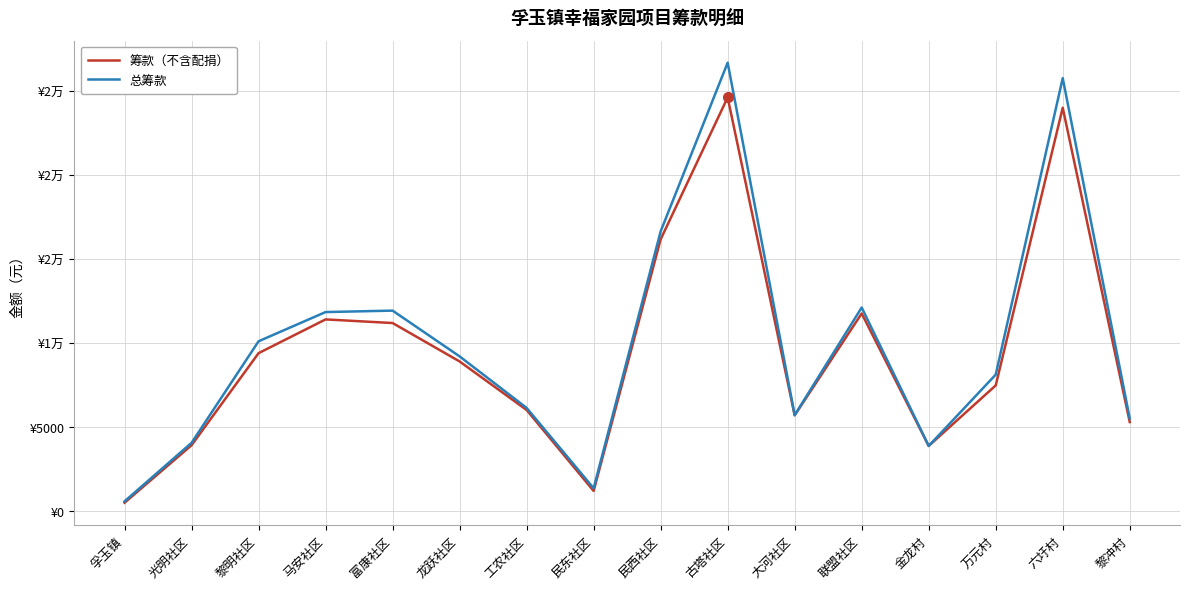

Is the value of 筹款（不含配捐） at 大河社区 greater than the value of 总筹款 at 龙跃社区?

No